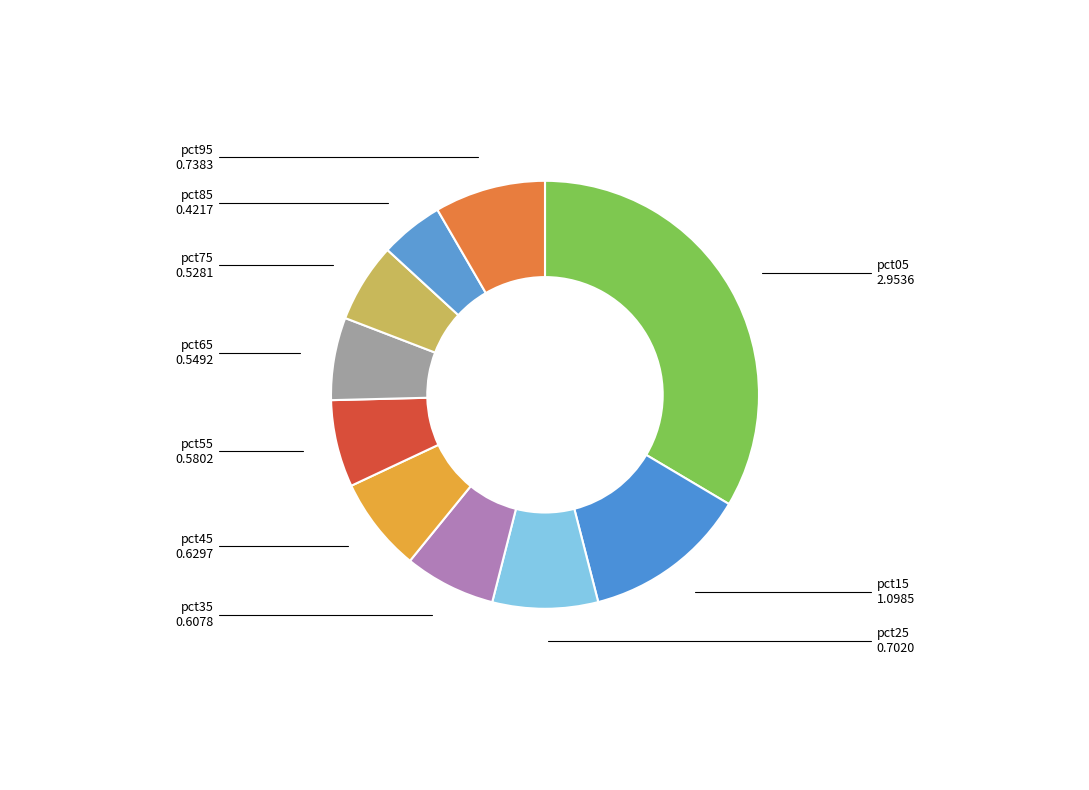

Do pct85 and pct35 together represent more than half of the pie?

No